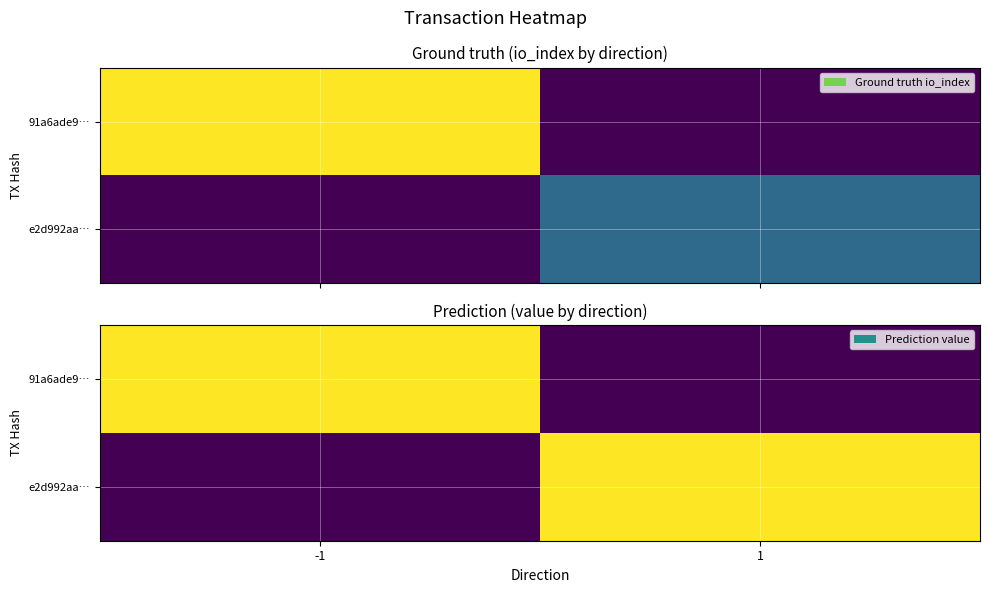

The value of e2d992aa… at -1 is -0.0. True or false?

False